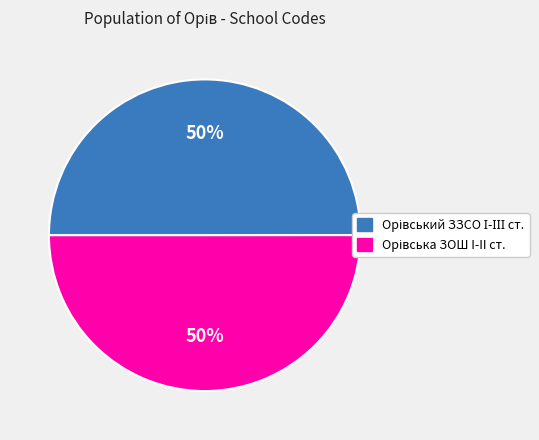

To the nearest percent, what is the average slice percentage?

50%